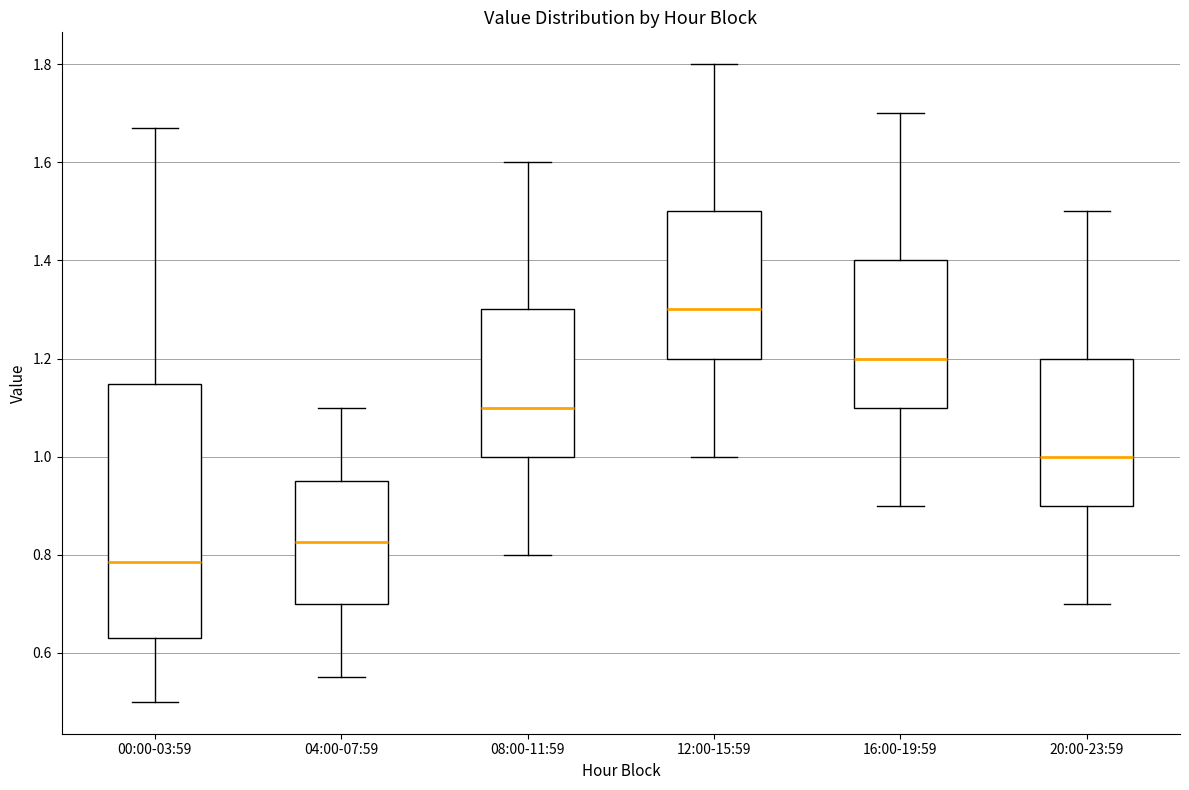

Comparing the boxes themselves (not the whiskers), which one is the tallest?

00:00-03:59